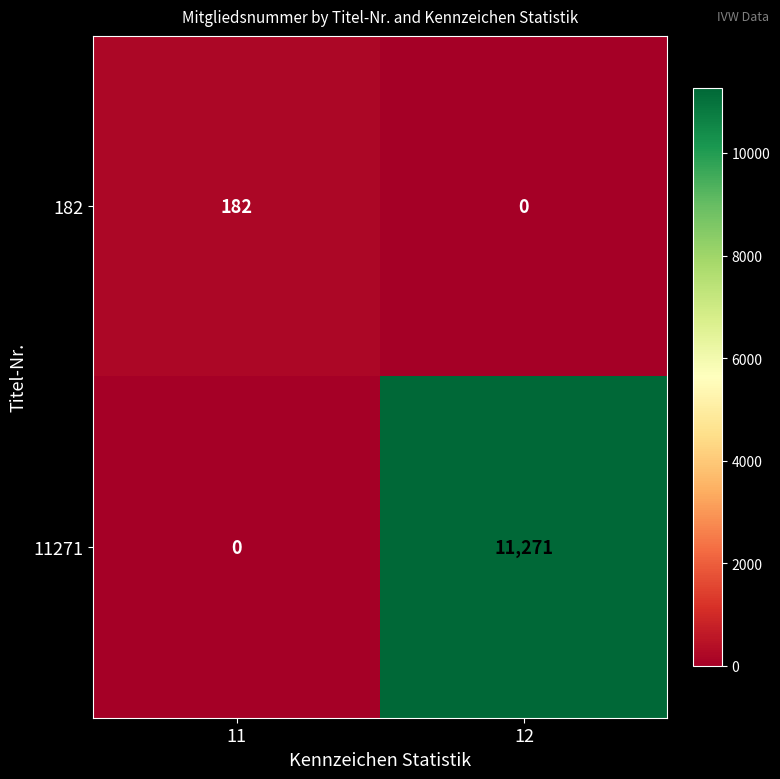

Reading left to right, extract all data points from this chart.

182: 182	0
11271: 0	11271